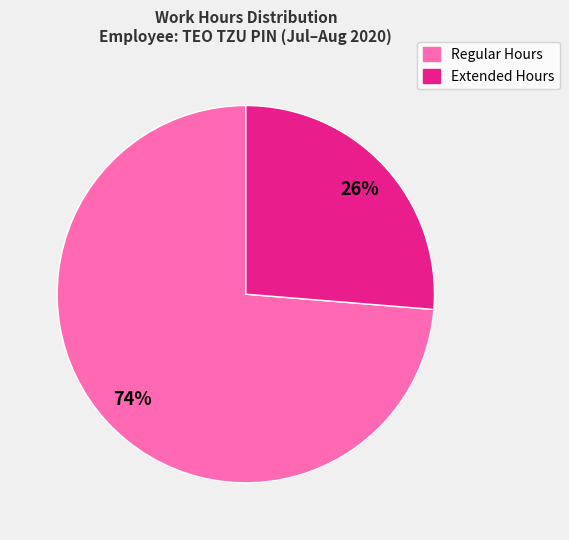

Does Regular Hours represent more than half of the total?

Yes